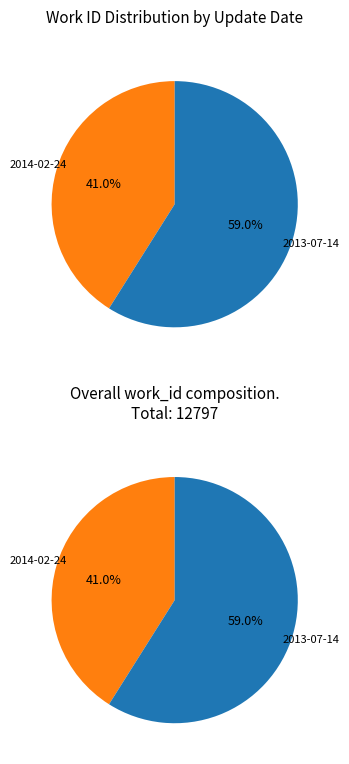

What is the ratio of the value at 2014-02-24 to the value at 2013-07-14?

0.7